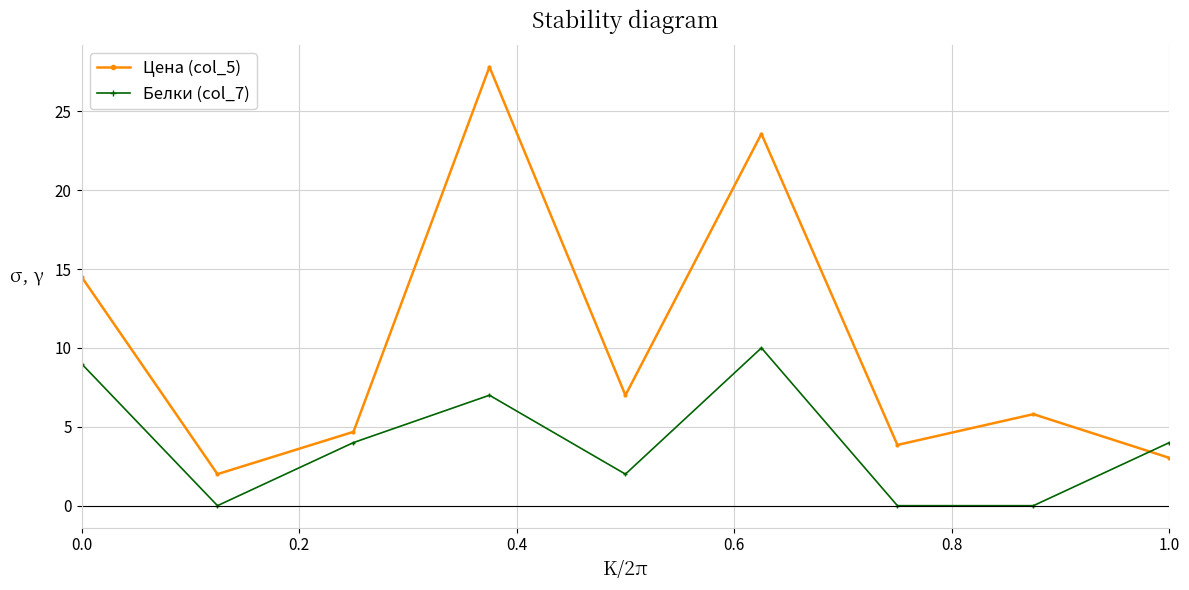

What is the value of the Цена (col_5) point at the 1st from the left?

14.5